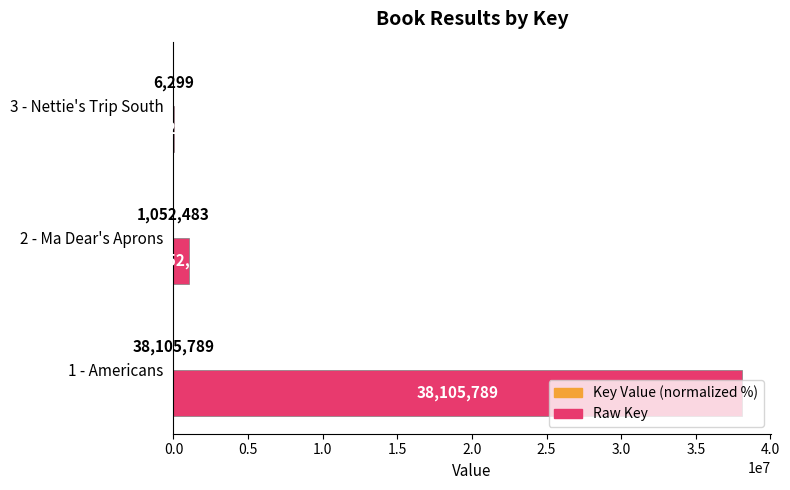

What is the maximum value shown in the chart?

38105789.0